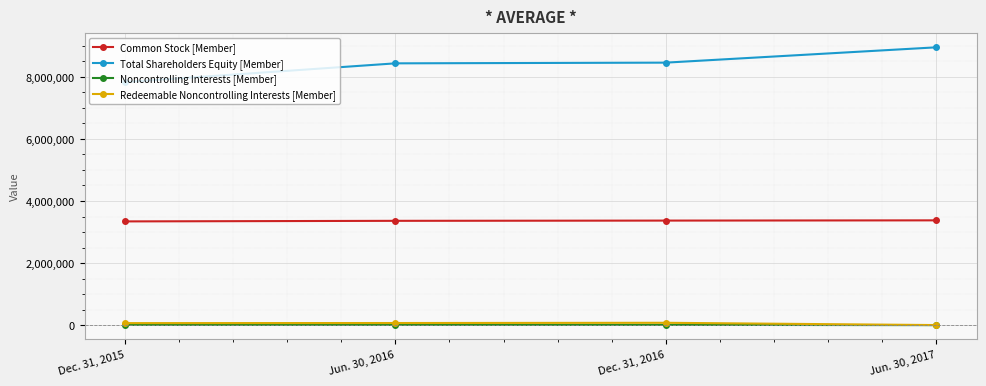

What is the value of the Redeemable Noncontrolling Interests [Member] point at the 2nd from the left?

66201